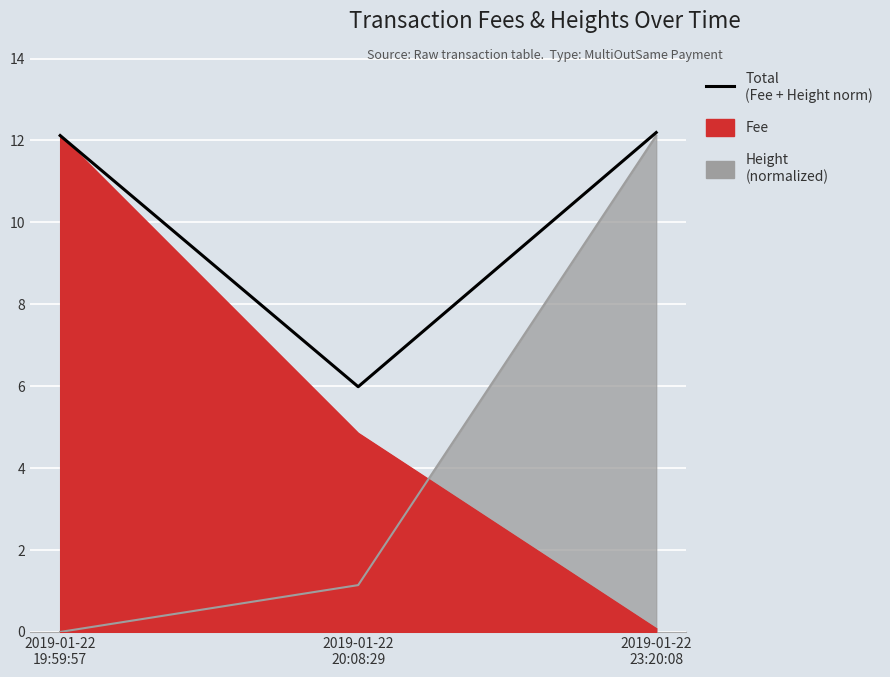

The chart shows a value of 12.2 at 2019-01-22
23:20:08. True or false?

True